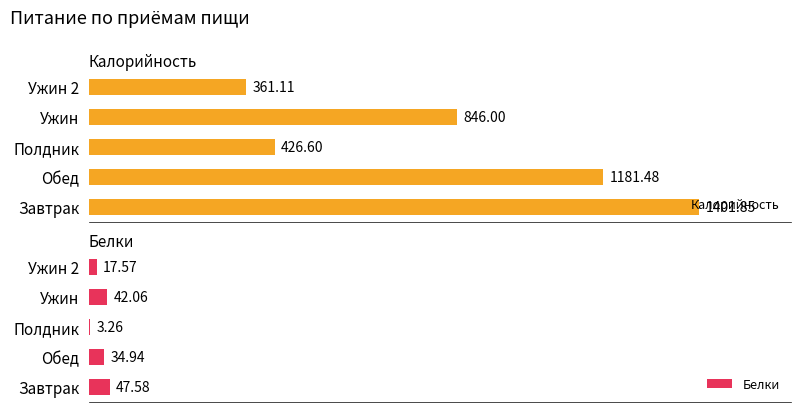

Rank the categories by Калорийность value from lowest to highest.

Ужин 2, Полдник, Ужин, Обед, Завтрак